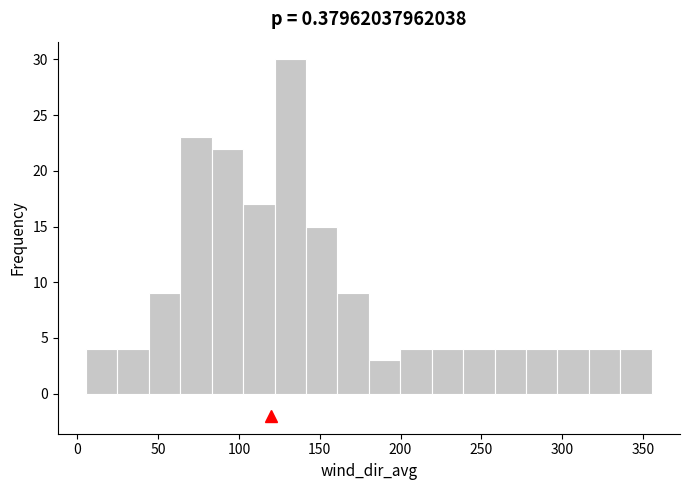

Around what value on the x-axis is the tallest bar? Give the approximate position of its centre, as read against the axis.

130